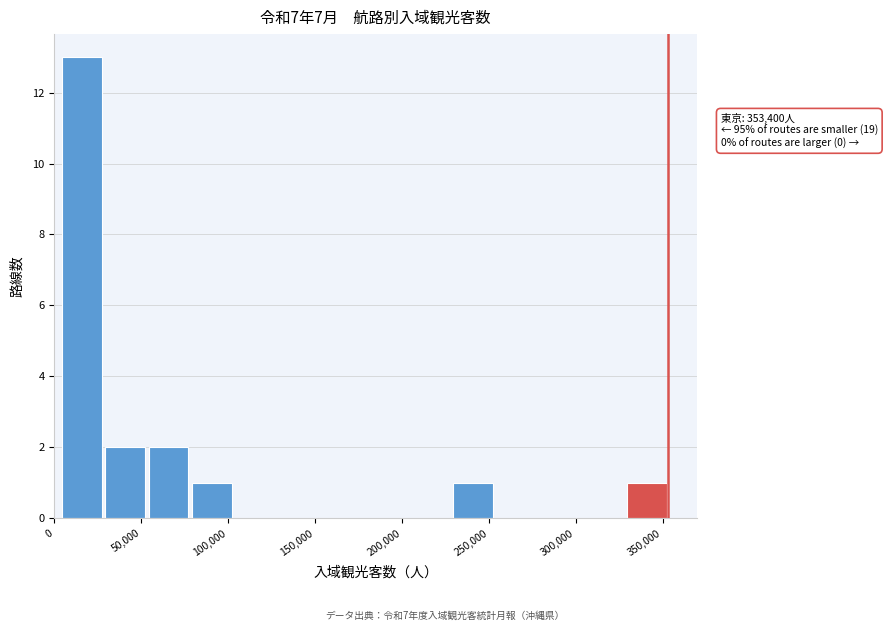

Which range on the x-axis has the tallest bar?

5000 to 30000